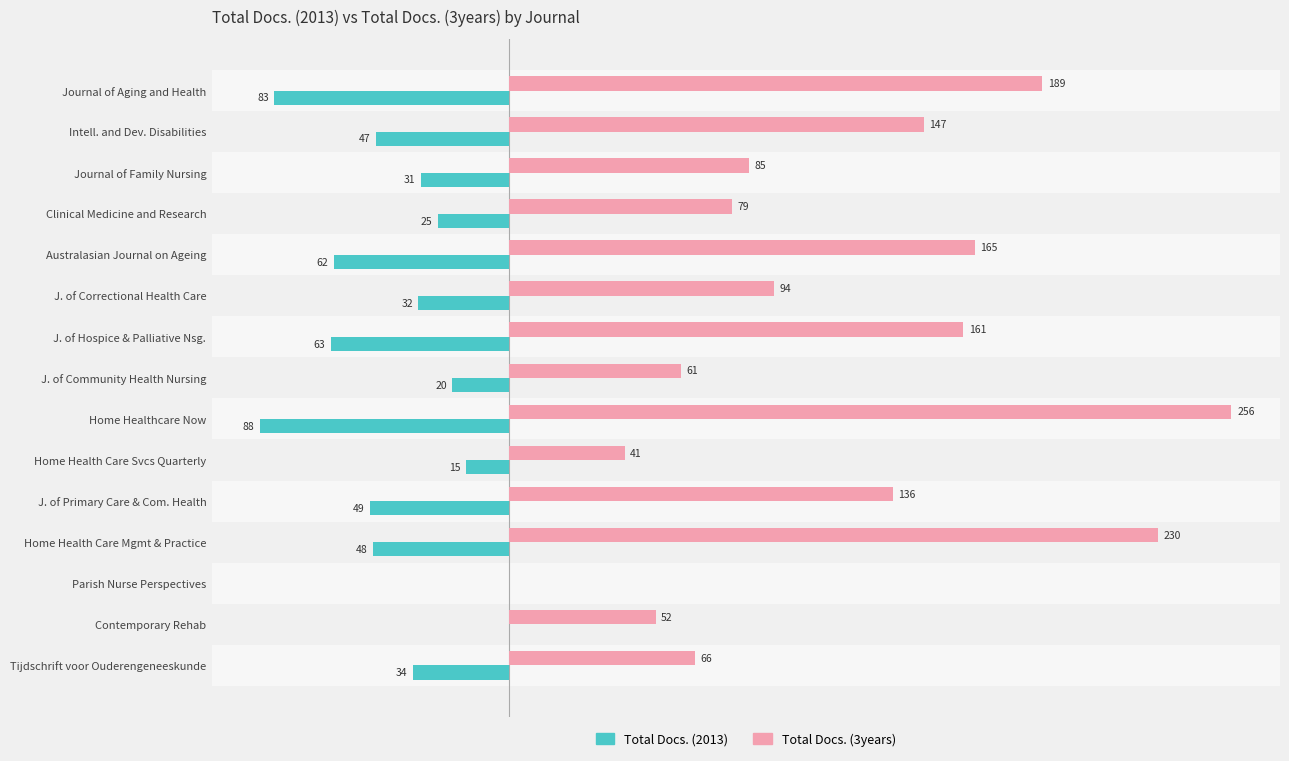

At which label does Total Docs. (3years) reach its peak?

Home Healthcare Now